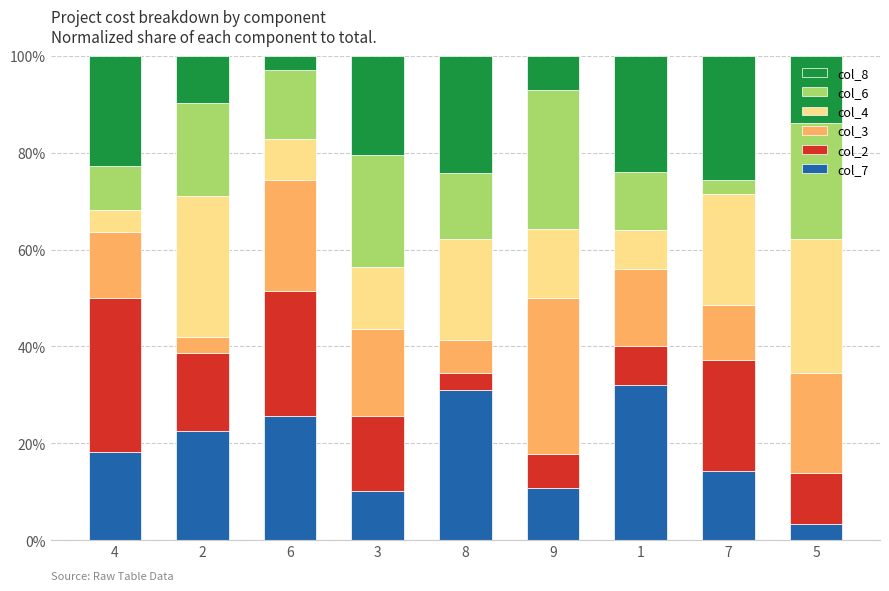

The value of col_7 at 6 is 15.8. True or false?

False